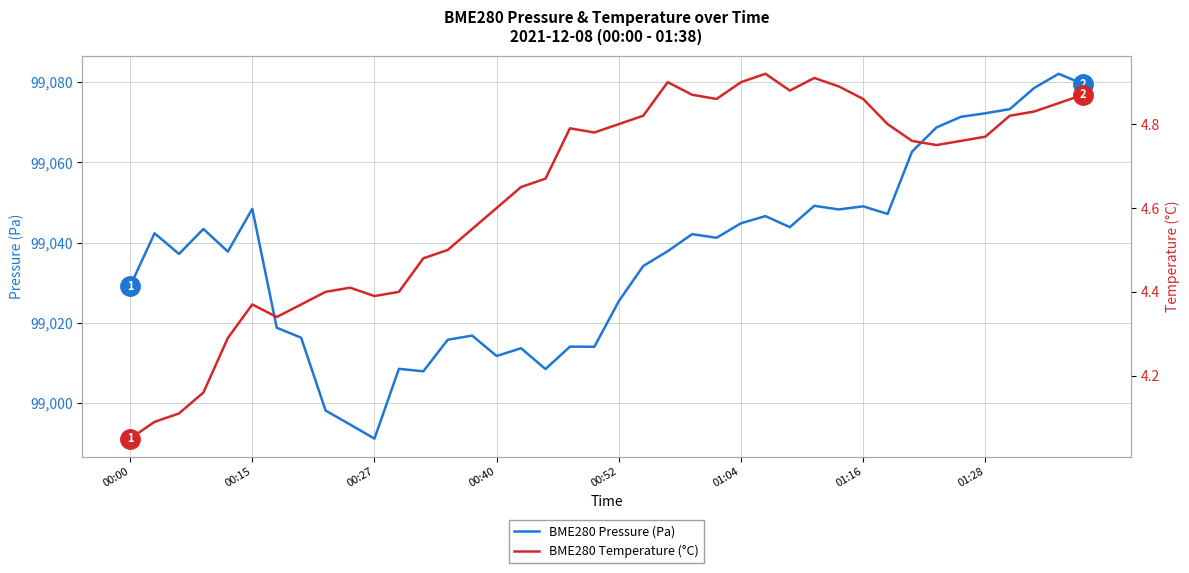

What is the minimum value shown in the chart?

4.0